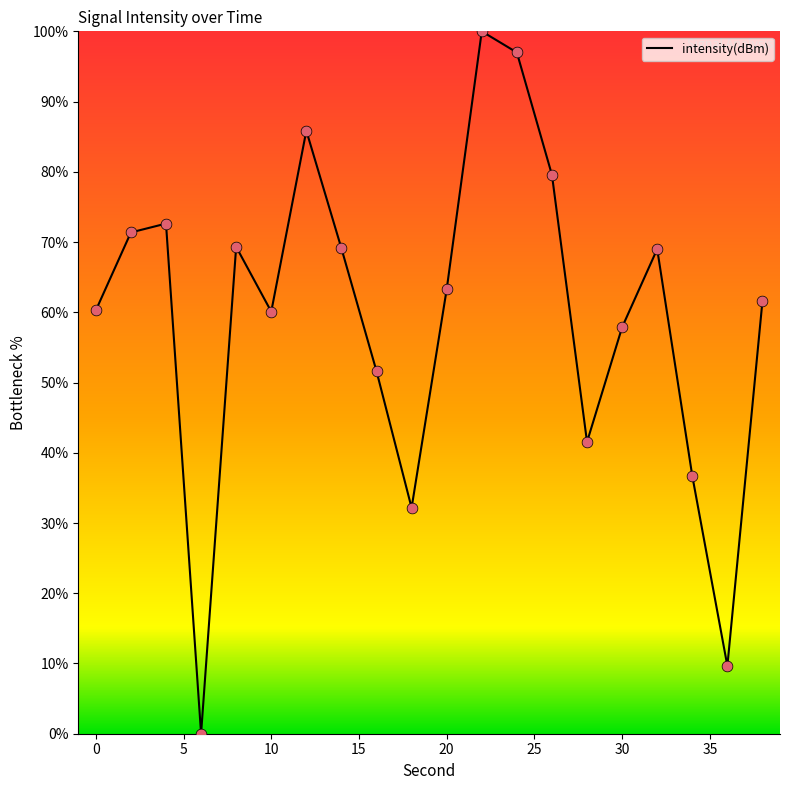

How many lines are shown in the chart?

1